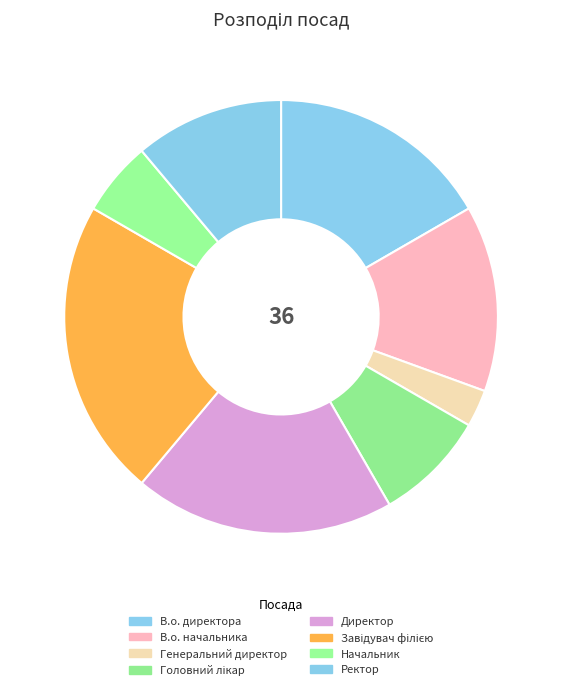

Which slice is the smallest?

Генеральний директор